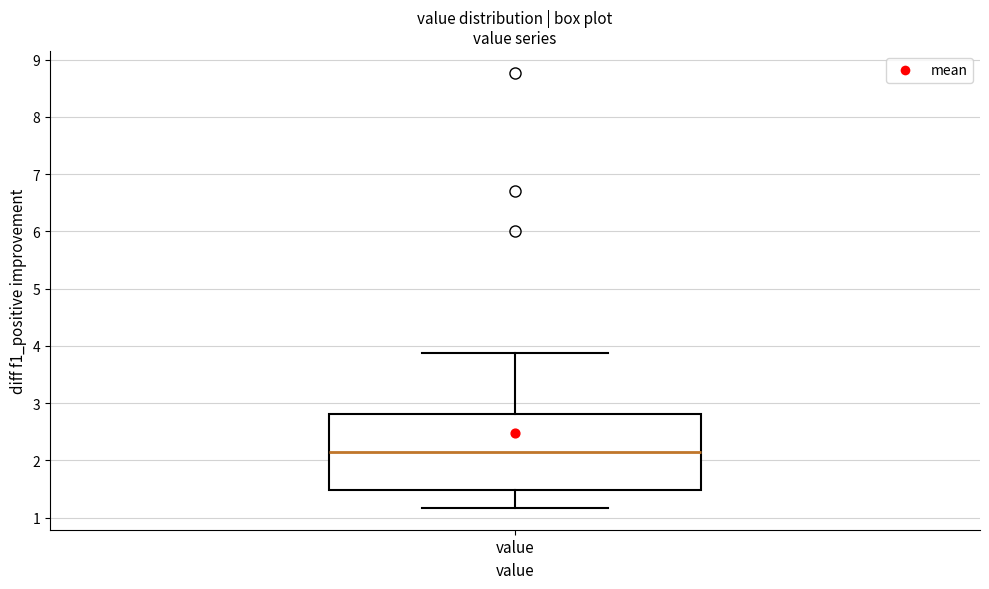

Transcribe this box plot: give where the median line is, the range the box spans, and where the two whiskers end, as read against the y-axis. The values are not printed on the chart, so give them approximately, as read against the axis.

median 2.2, box 1.5 to 2.8, whiskers 1.2 to 3.9